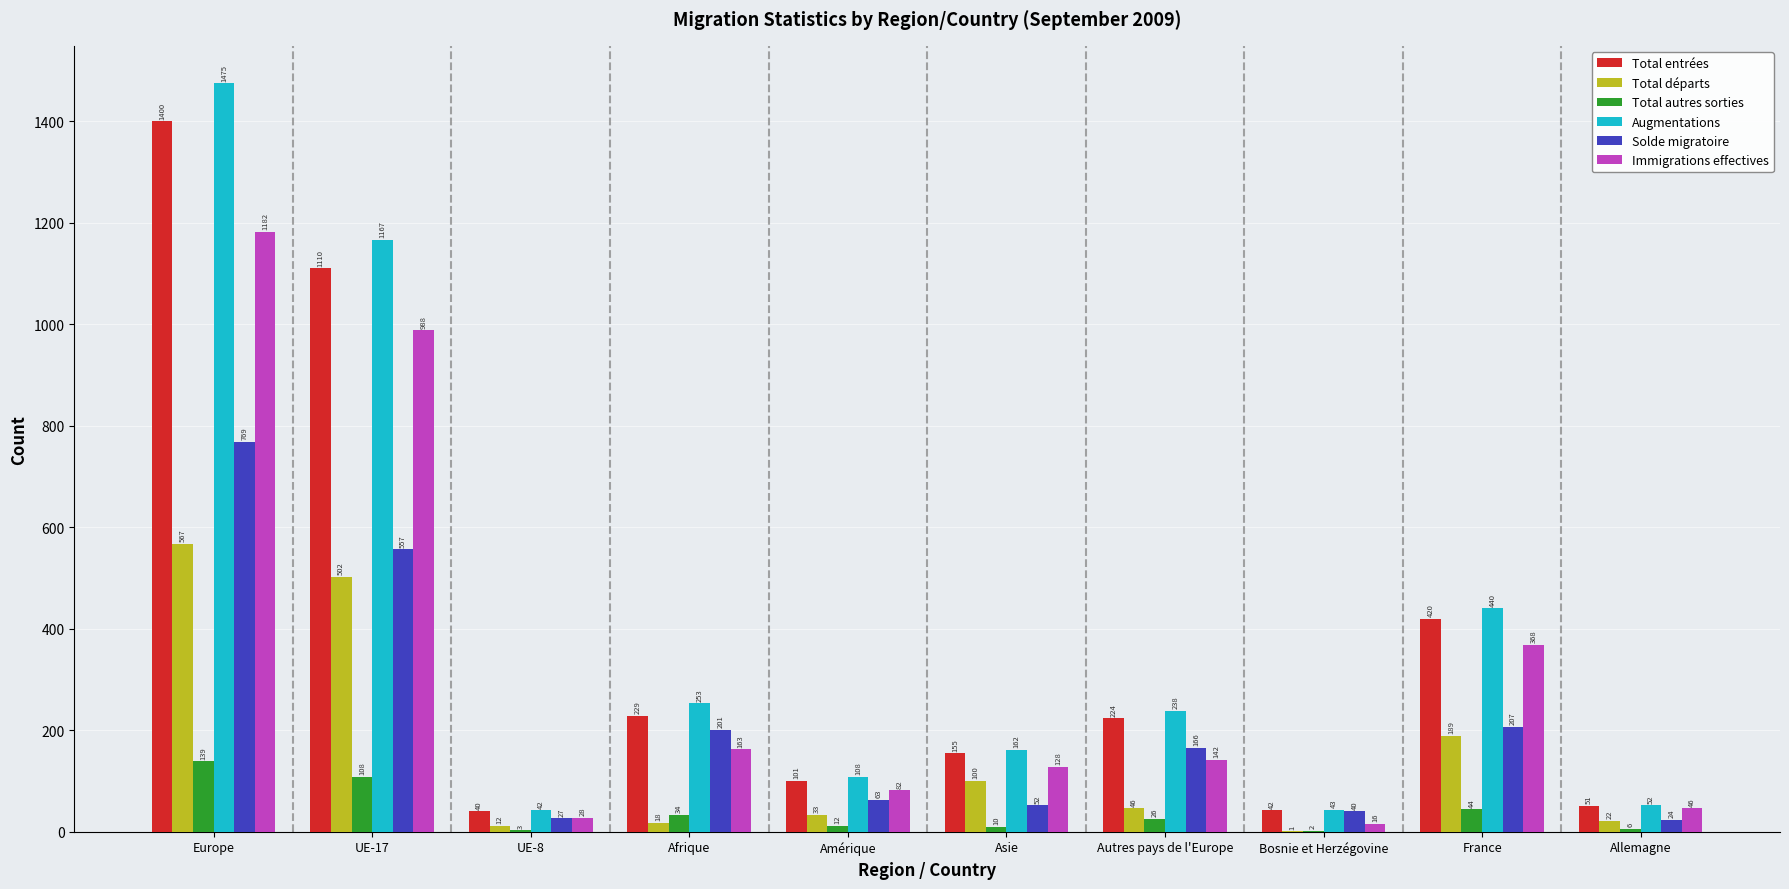

Are the bars grouped side by side (vs. stacked)?

Yes